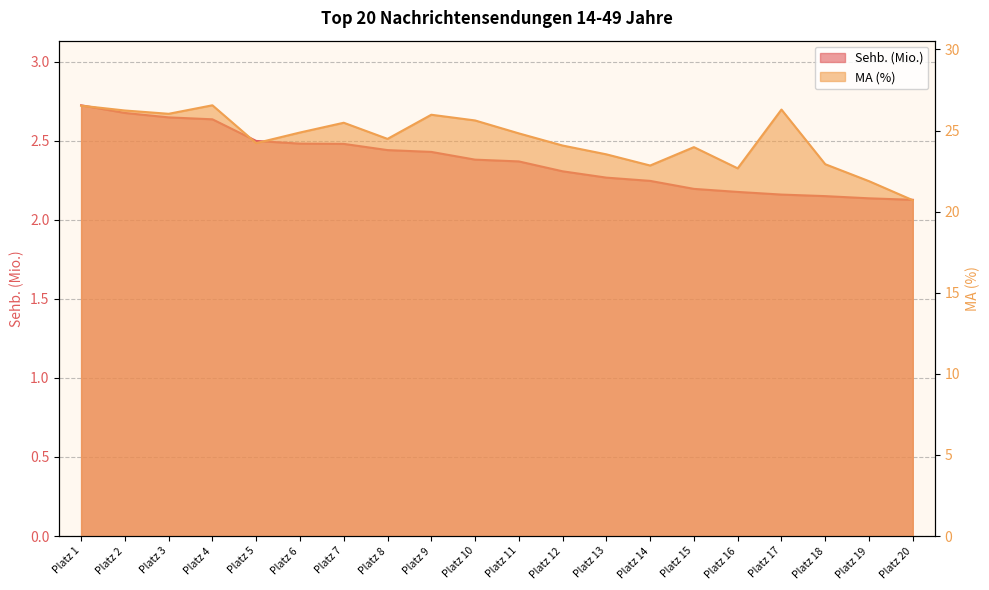

What is the highest value of the MA (%) series?

26.6